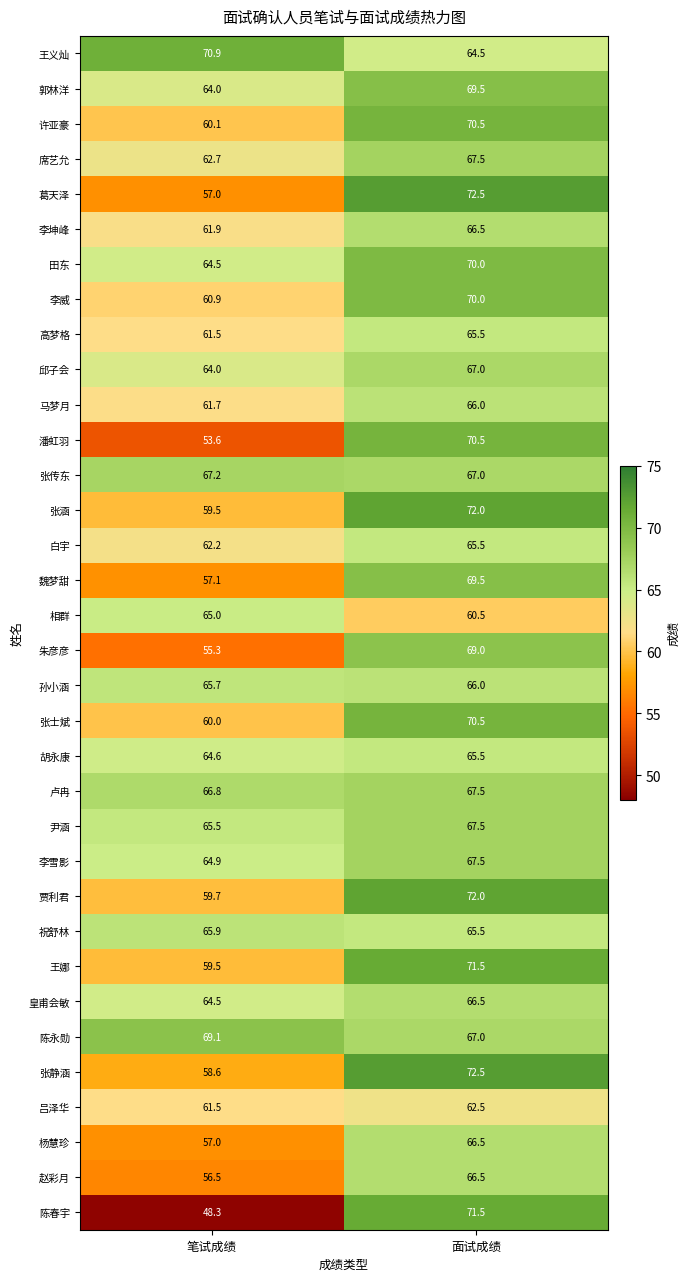

Which series has the largest range (max minus min)?

陈春宇